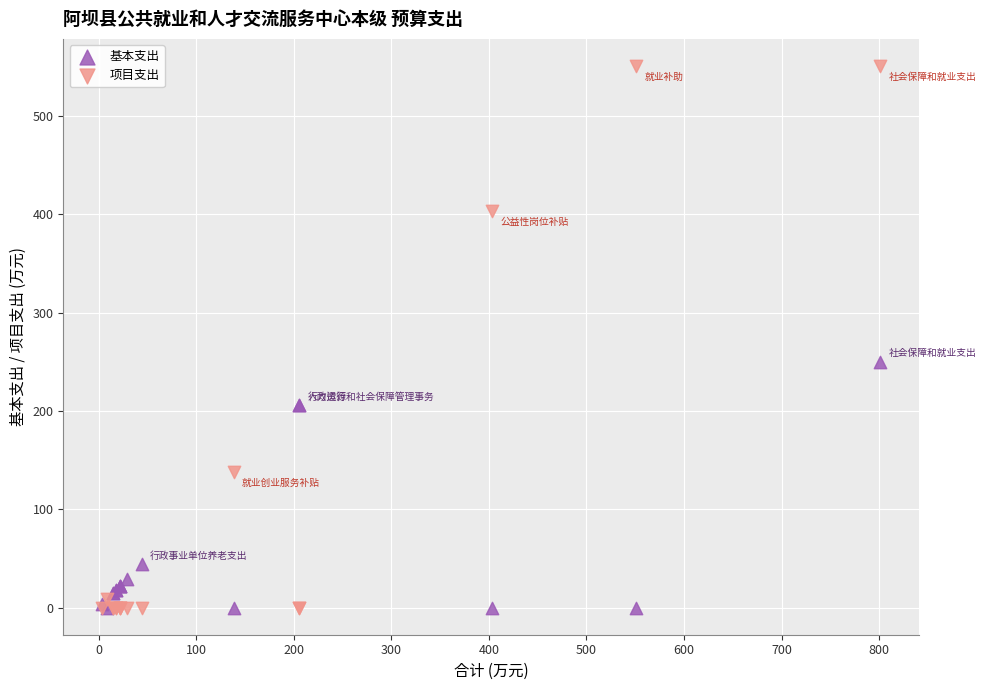

Which series reaches the maximum Y coordinate?

项目支出